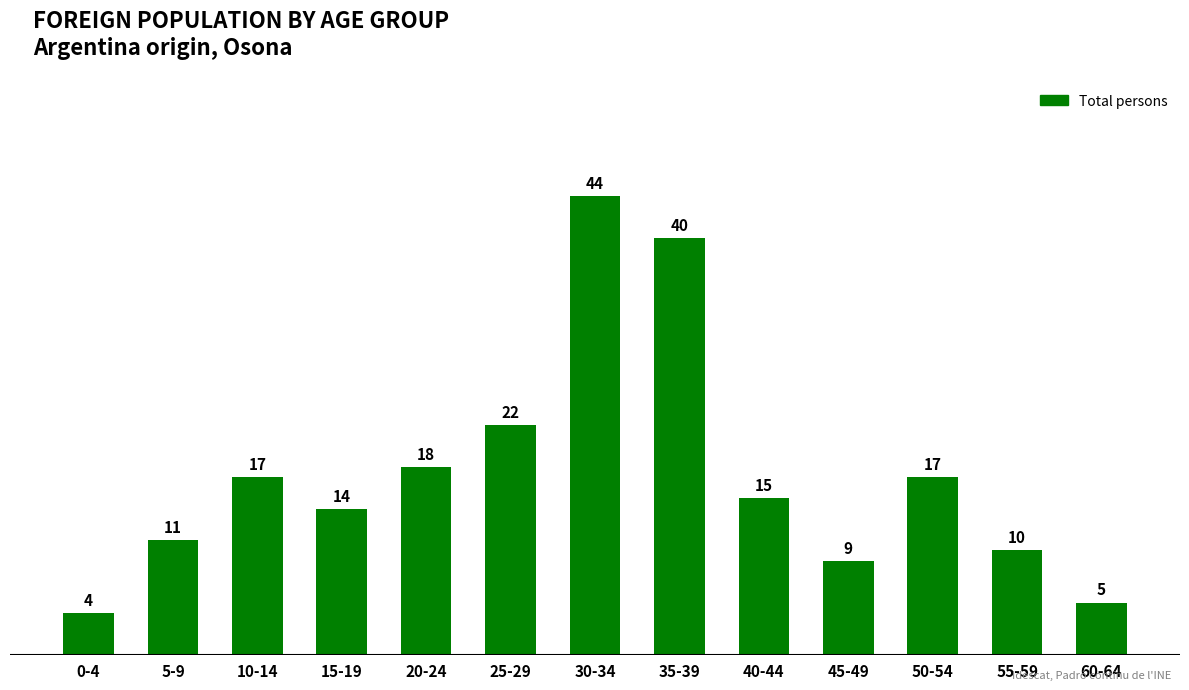

What is the difference between the maximum and minimum values?

40